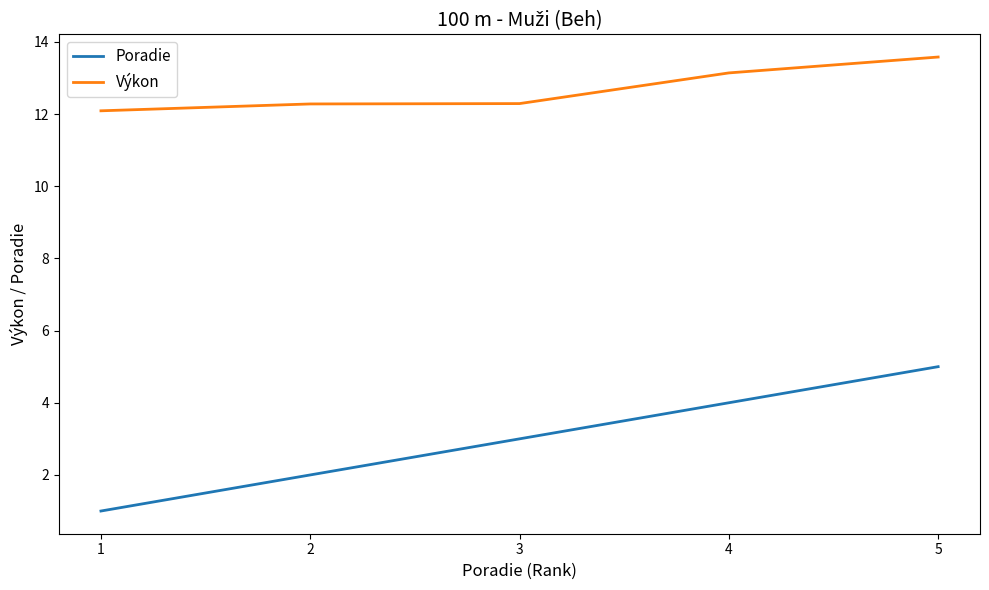

What are all the series names shown in the legend?

Poradie, Výkon